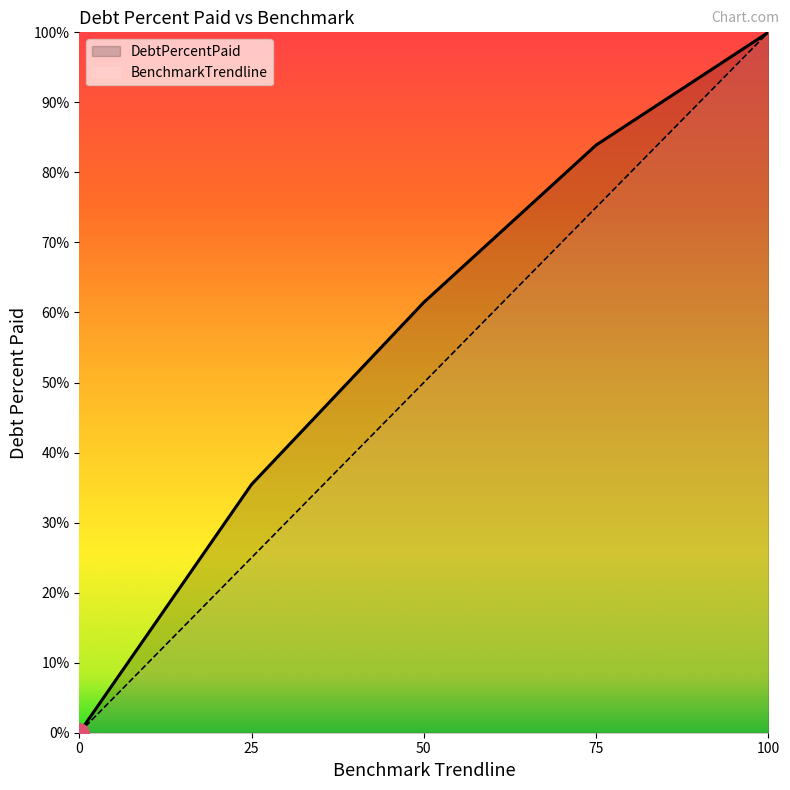

Reading left to right, transcribe all the data shown in this chart.

DebtPercentPaid: Q0=0.0	Q1=35.5	Q2=61.5	Q3=83.9	Q4=100.0
BenchmarkTrendline: Q0=0.0	Q1=25.0	Q2=50.0	Q3=75.0	Q4=100.0